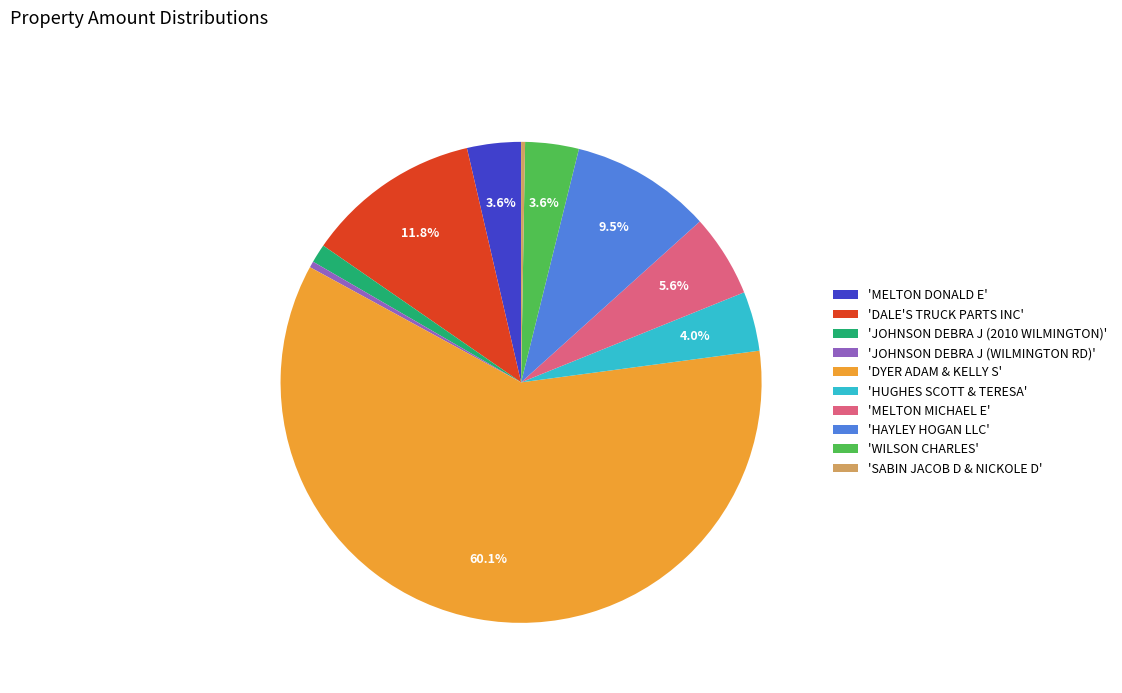

How much of the chart is everything except 'WILSON CHARLES'?

96.4%